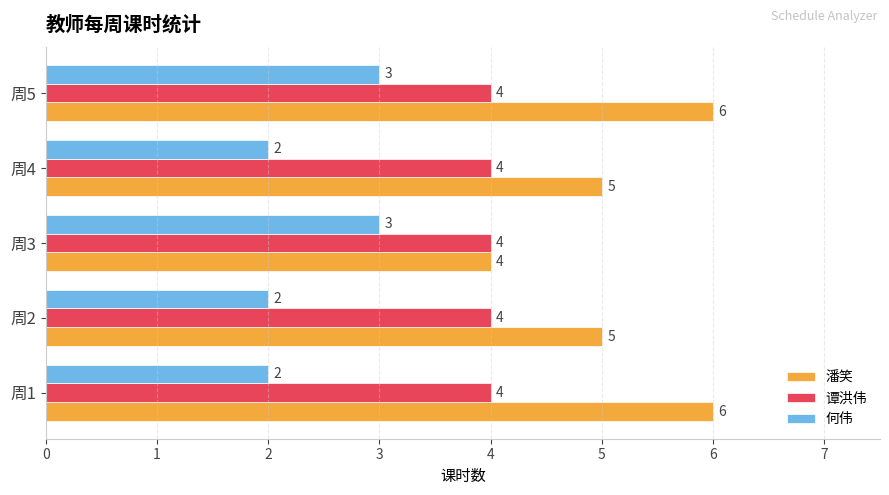

Is the value of 潘笑 at 周2 greater than the value of 谭洪伟 at 周3?

Yes